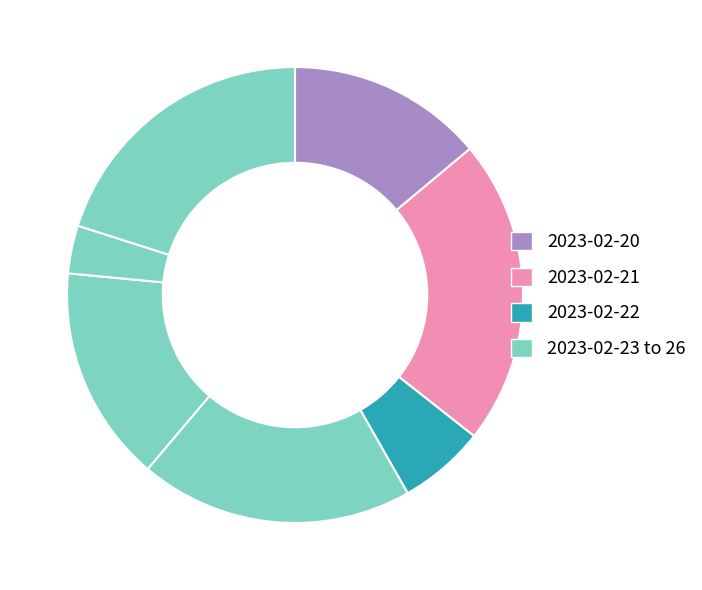

Which slice is the largest?

2023-02-21